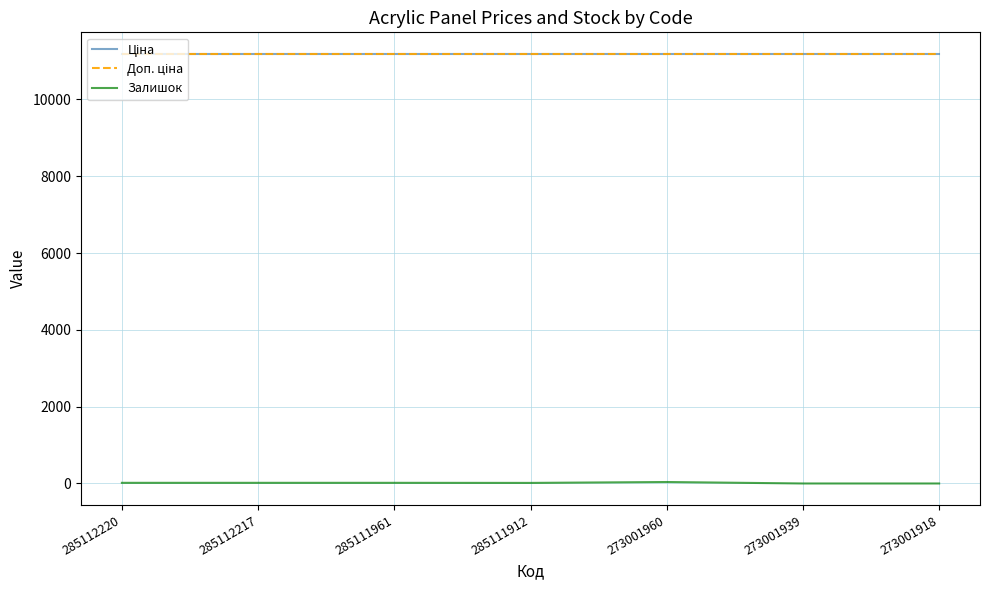

Is this an area chart (filled region under the line)?

No